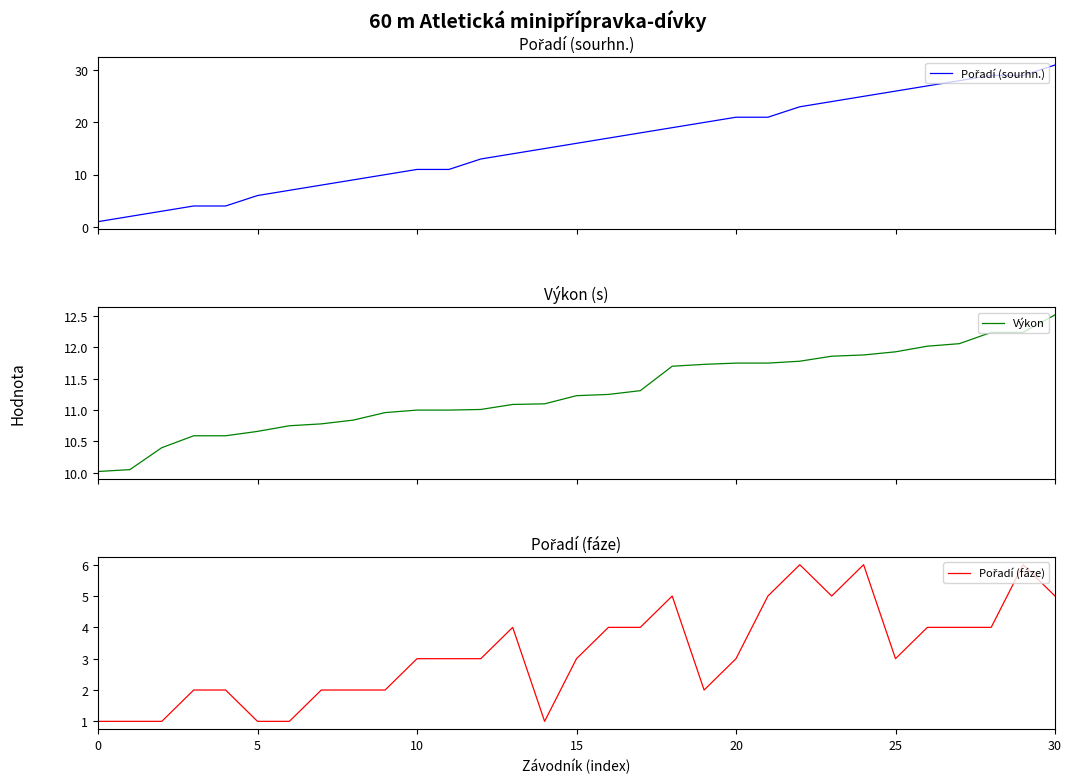

Reading left to right, list all the values displayed in this chart.

Pořadí (sourhn.): 1.0	2.0	3.0	4.0	4.0	6.0	7.0	8.0	9.0	10.0	11.0	11.0	13.0	14.0	15.0	16.0	17.0	18.0	19.0	20.0	21.0	21.0	23.0	24.0	25.0	26.0	27.0	28.0	29.0	29.0	31.0
Výkon: 10.0	10.1	10.4	10.6	10.6	10.7	10.8	10.8	10.8	11.0	11.0	11.0	11.0	11.1	11.1	11.2	11.2	11.3	11.7	11.7	11.8	11.8	11.8	11.9	11.9	11.9	12.0	12.1	12.2	12.2	12.5
Pořadí (fáze): 1.0	1.0	1.0	2.0	2.0	1.0	1.0	2.0	2.0	2.0	3.0	3.0	3.0	4.0	1.0	3.0	4.0	4.0	5.0	2.0	3.0	5.0	6.0	5.0	6.0	3.0	4.0	4.0	4.0	6.0	5.0